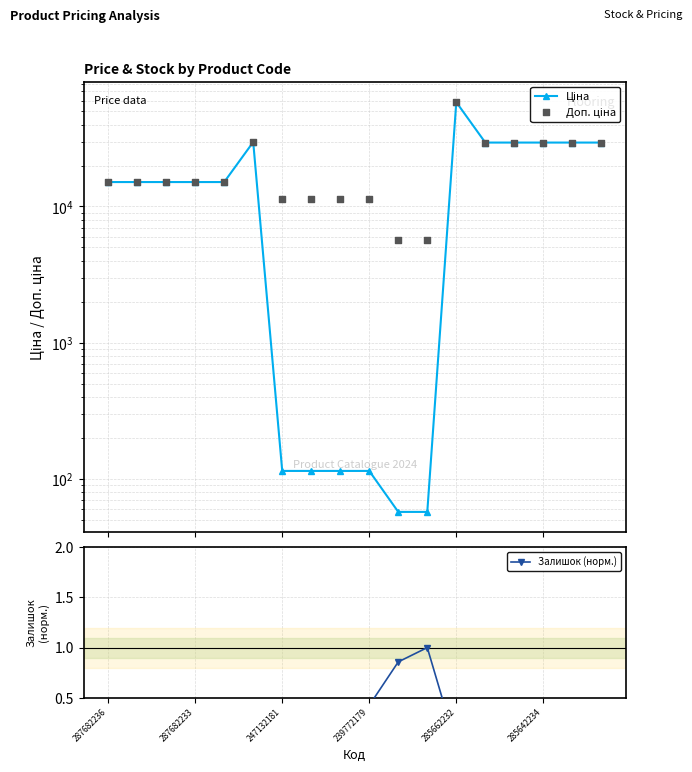

Which series contains the lowest Y value?

Залишок (норм.)